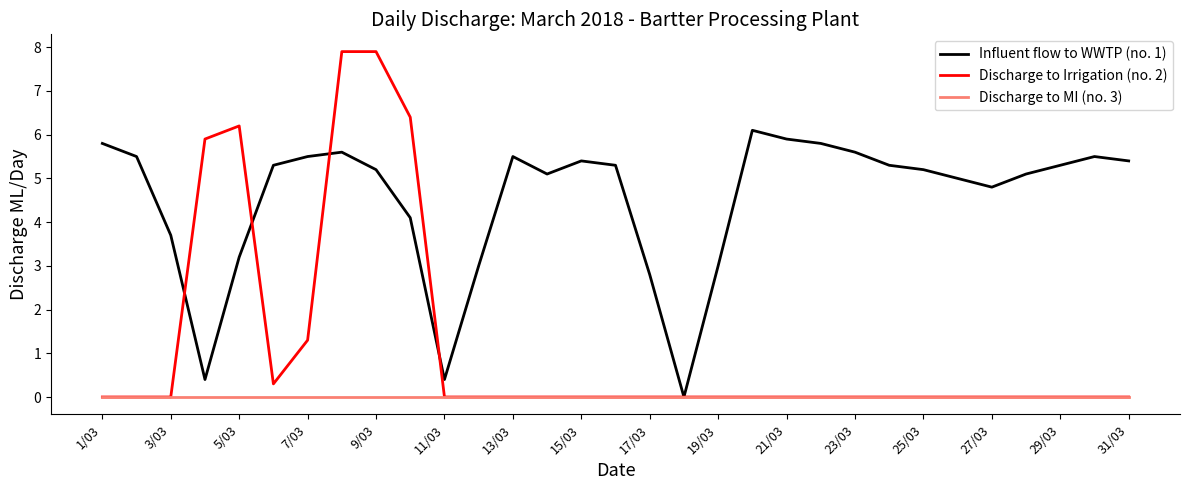

Reading left to right, what are all the values shown in this chart?

Influent flow to WWTP (no. 1): 5.8	5.5	3.7	0.4	3.2	5.3	5.5	5.6	5.2	4.1	0.4	3.0	5.5	5.1	5.4	5.3	2.8	0.0	3.0	6.1	5.9	5.8	5.6	5.3	5.2	5.0	4.8	5.1	5.3	5.5	5.4
Discharge to Irrigation (no. 2): 0.0	0.0	0.0	5.9	6.2	0.3	1.3	7.9	7.9	6.4	0.0	0.0	0.0	0.0	0.0	0.0	0.0	0.0	0.0	0.0	0.0	0.0	0.0	0.0	0.0	0.0	0.0	0.0	0.0	0.0	0.0
Discharge to MI (no. 3): 0.0	0.0	0.0	0.0	0.0	0.0	0.0	0.0	0.0	0.0	0.0	0.0	0.0	0.0	0.0	0.0	0.0	0.0	0.0	0.0	0.0	0.0	0.0	0.0	0.0	0.0	0.0	0.0	0.0	0.0	0.0